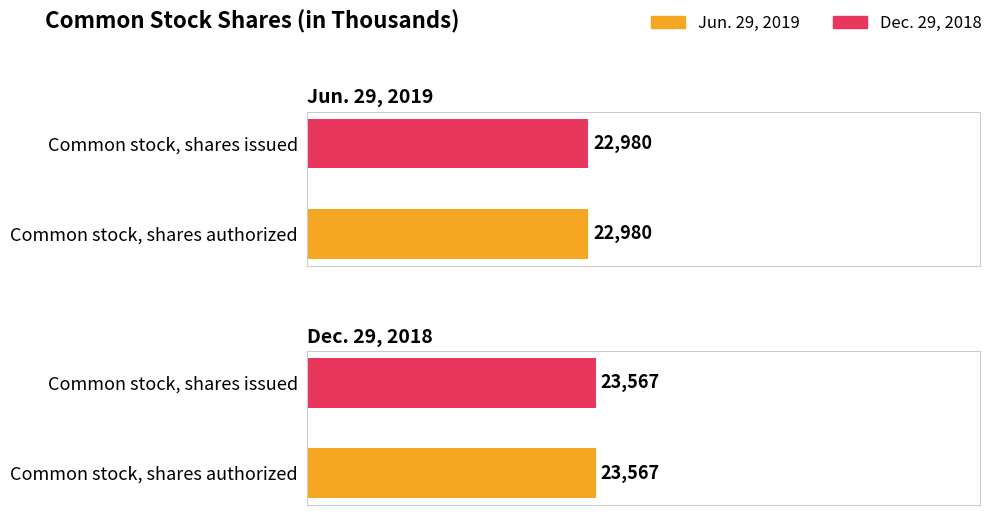

Rank the series by their maximum value, from lowest to highest.

Jun. 29, 2019, Dec. 29, 2018